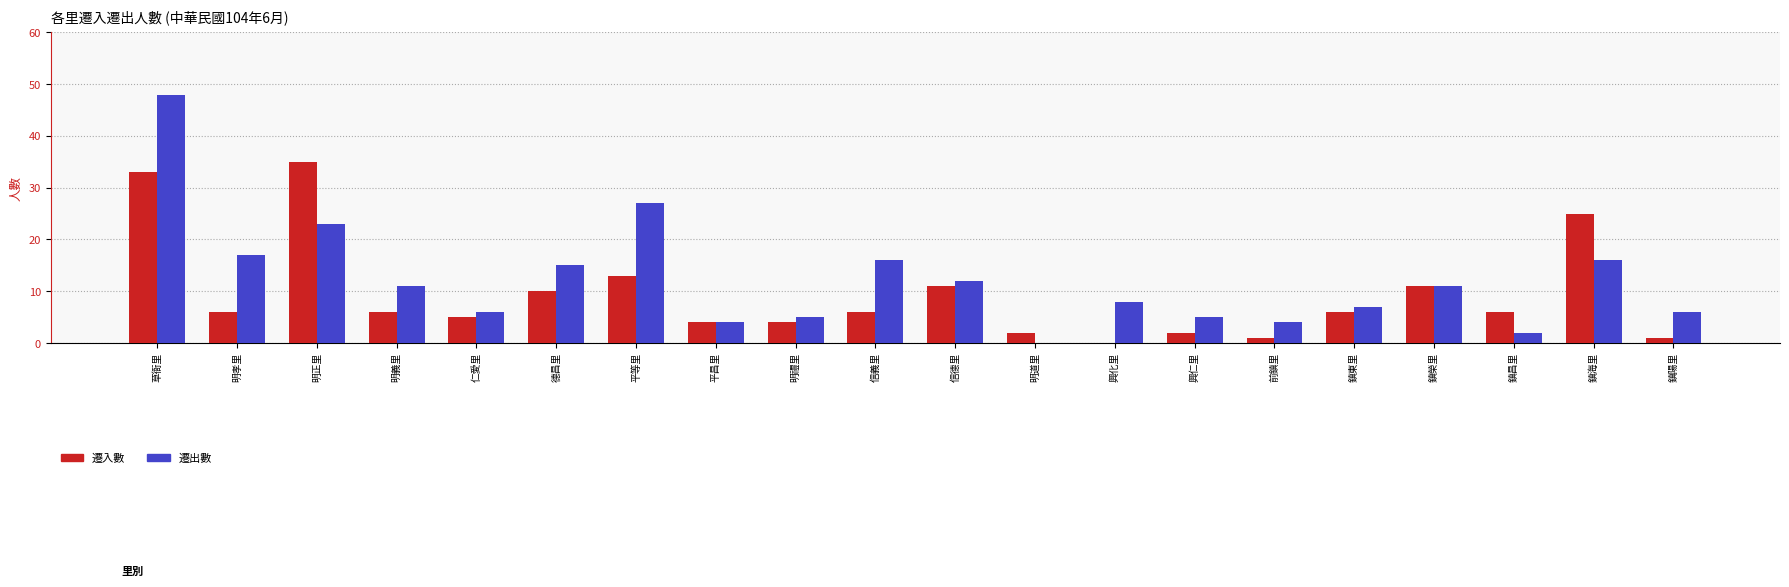

What is the difference between the 遷出數 values at 平昌里 and 明義里?

7